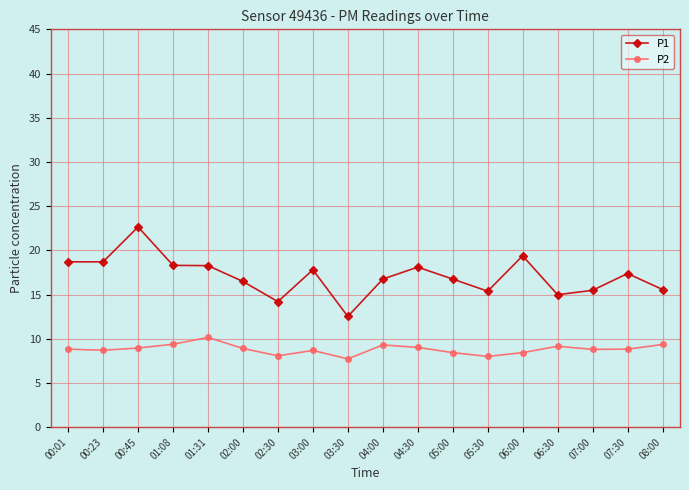

List the series in order of their peak value, highest first.

P1, P2